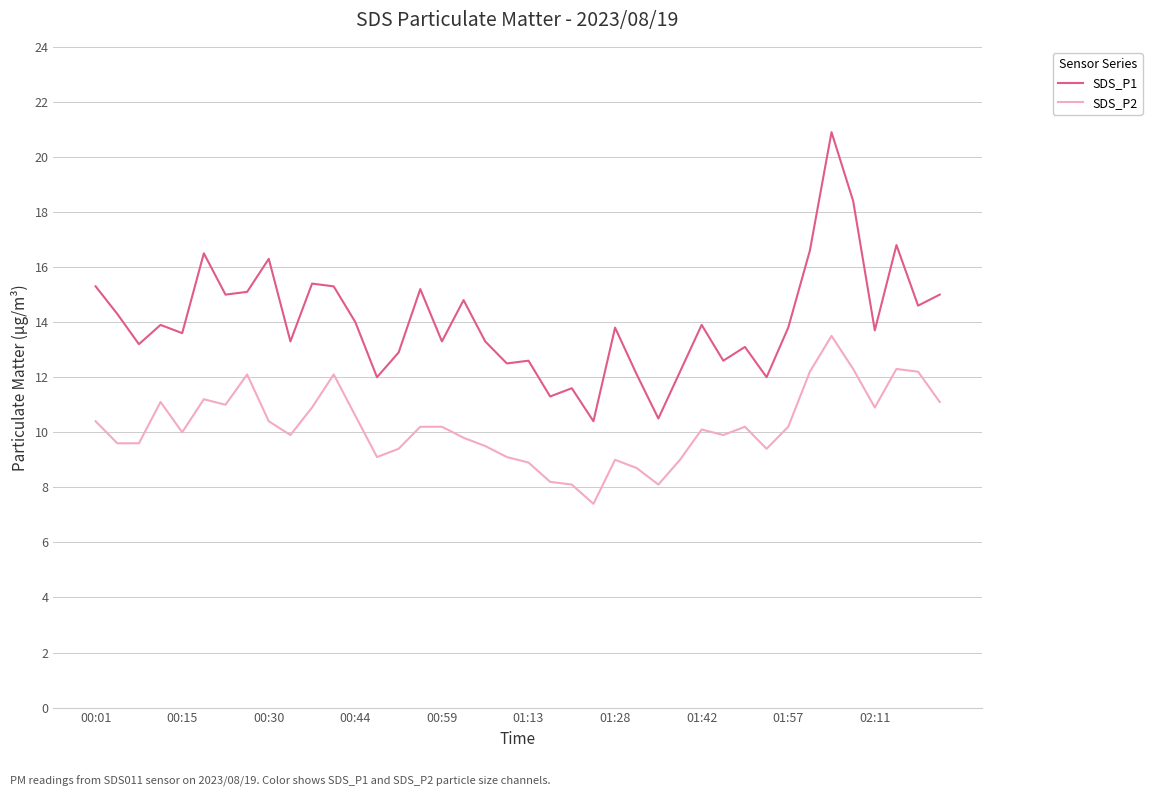

How many values in the SDS_P1 series are below 13?

12